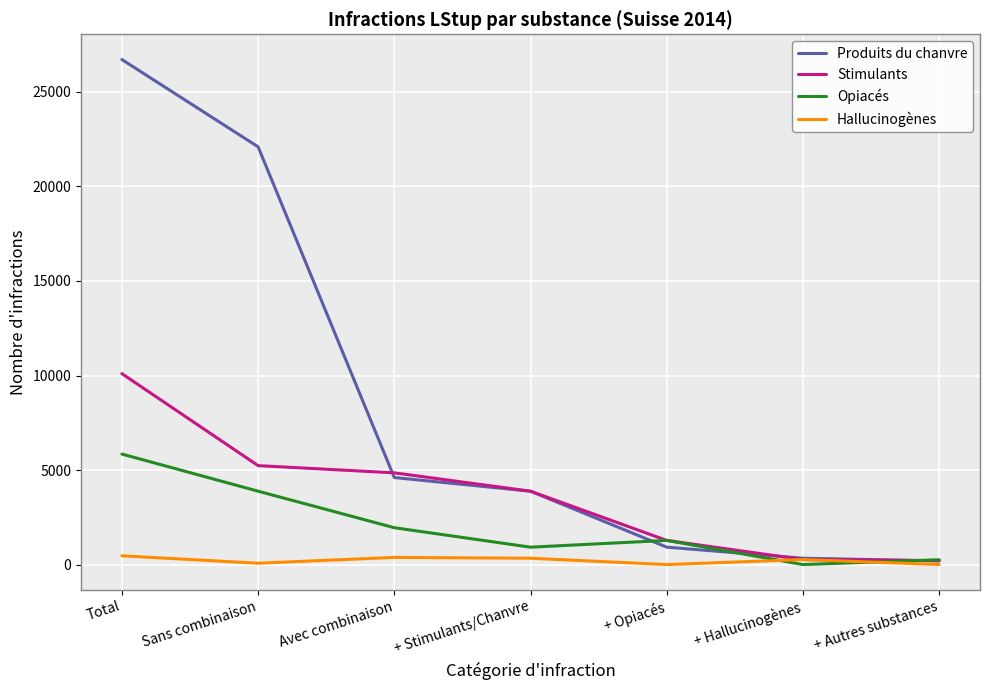

What is the sum of all Produits du chanvre values?

58757